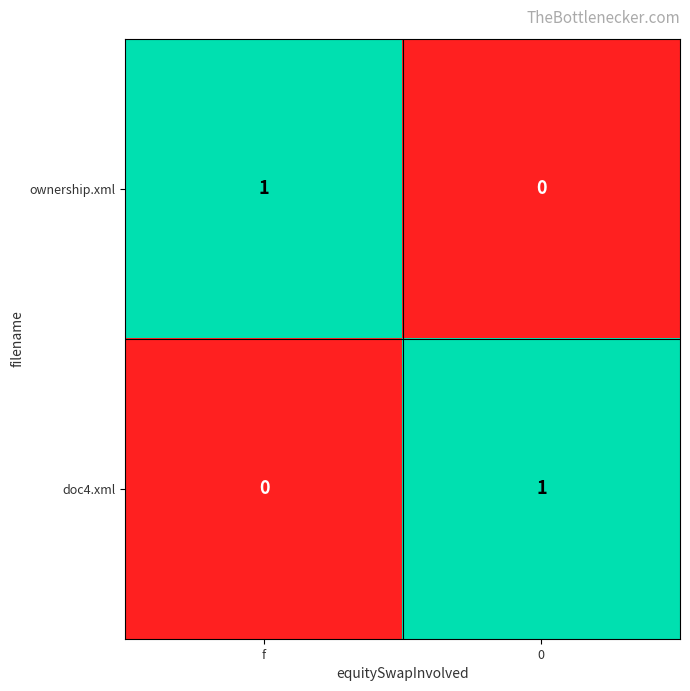

Reading left to right, what are all the values shown in this chart?

ownership.xml: 1	0
doc4.xml: 0	1